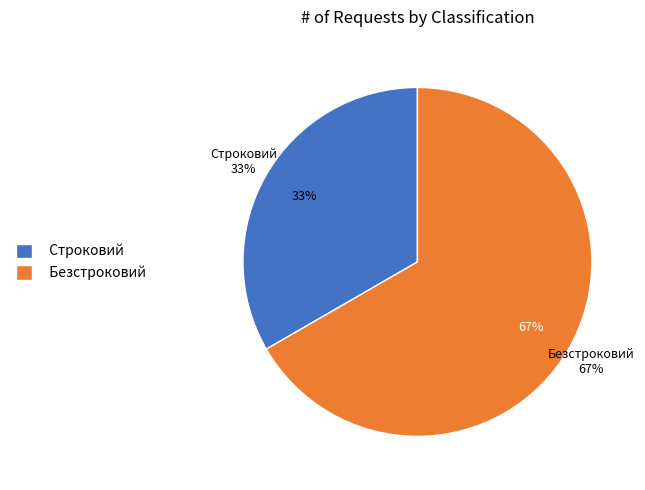

True or false: Безстроковий accounts for 77% of the total.

False